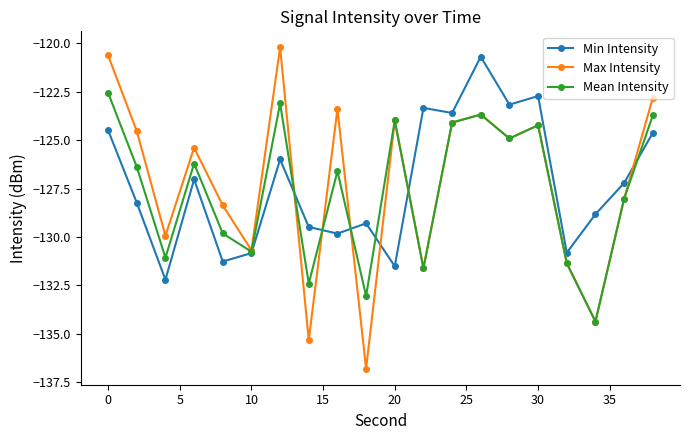

What is the minimum value for Mean Intensity?

-134.4